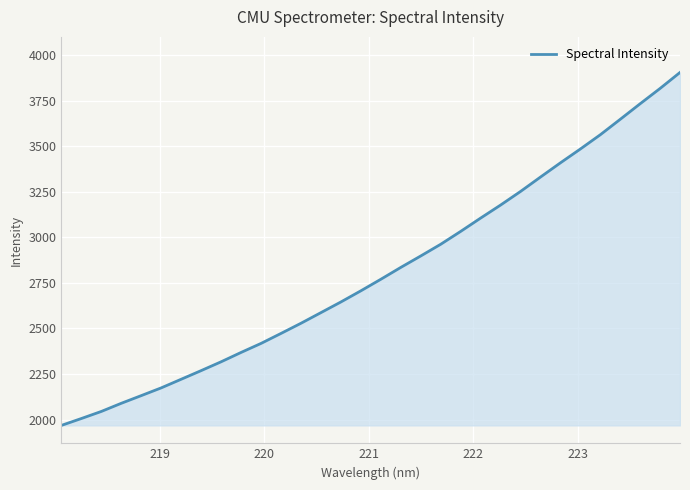

What is the greatest value displayed?

3905.7